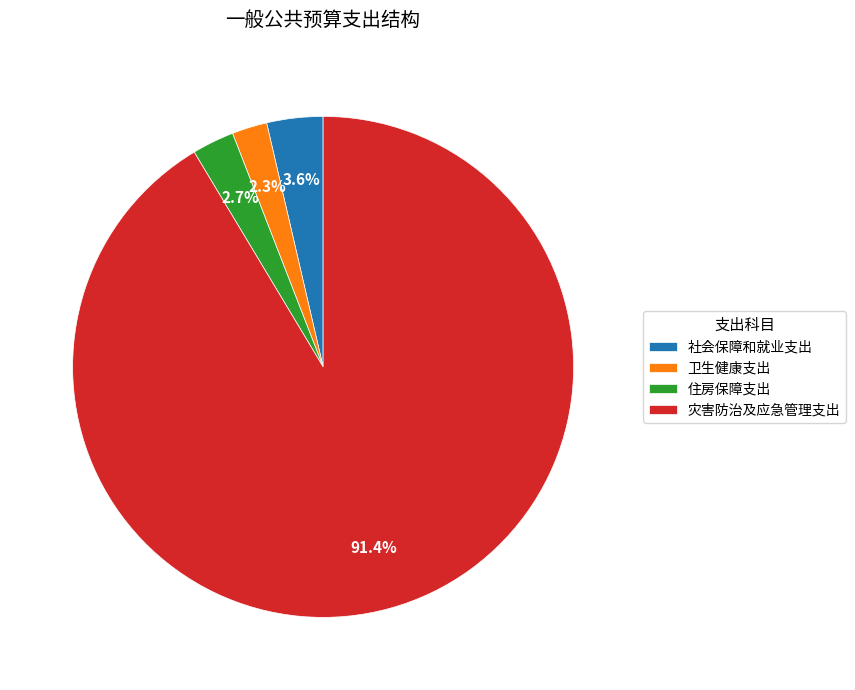

Combined, what portion of the pie is 卫生健康支出 and 灾害防治及应急管理支出?

93.7%